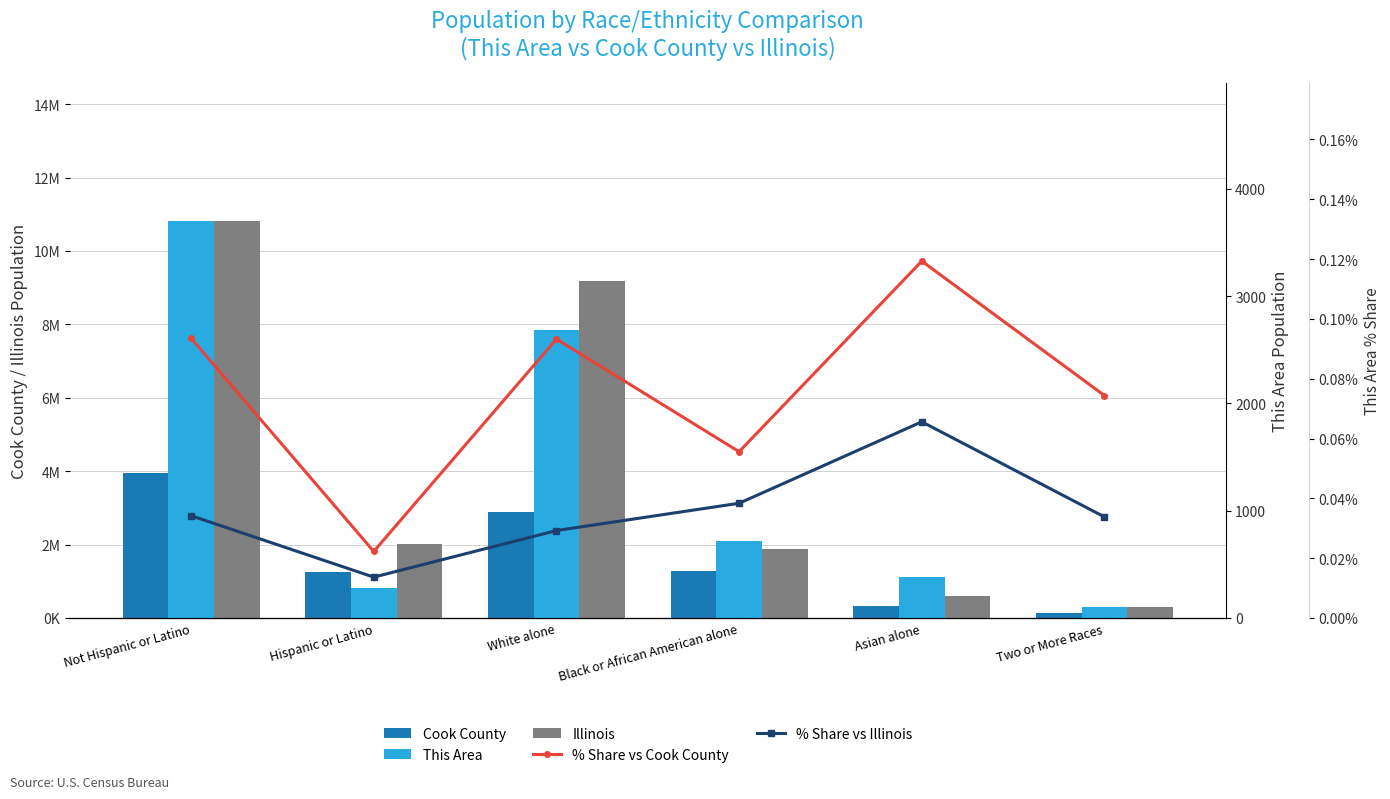

What is the difference between the highest and lowest values at Hispanic or Latino?

2027578.0